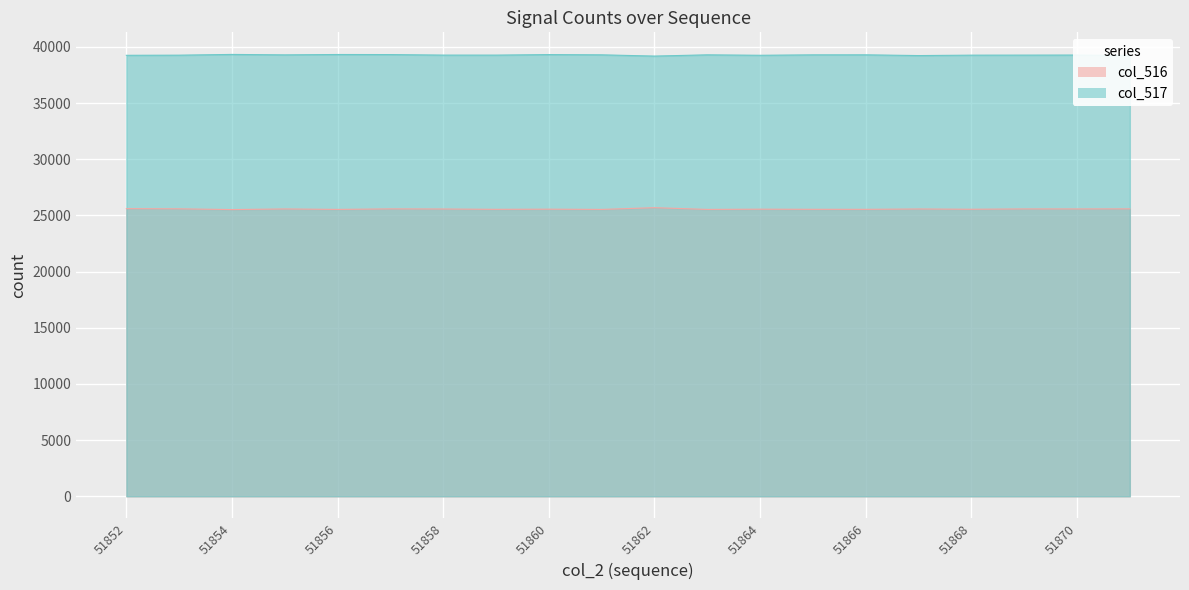

What is the value of the col_516 point at the 7th from the left?

25570